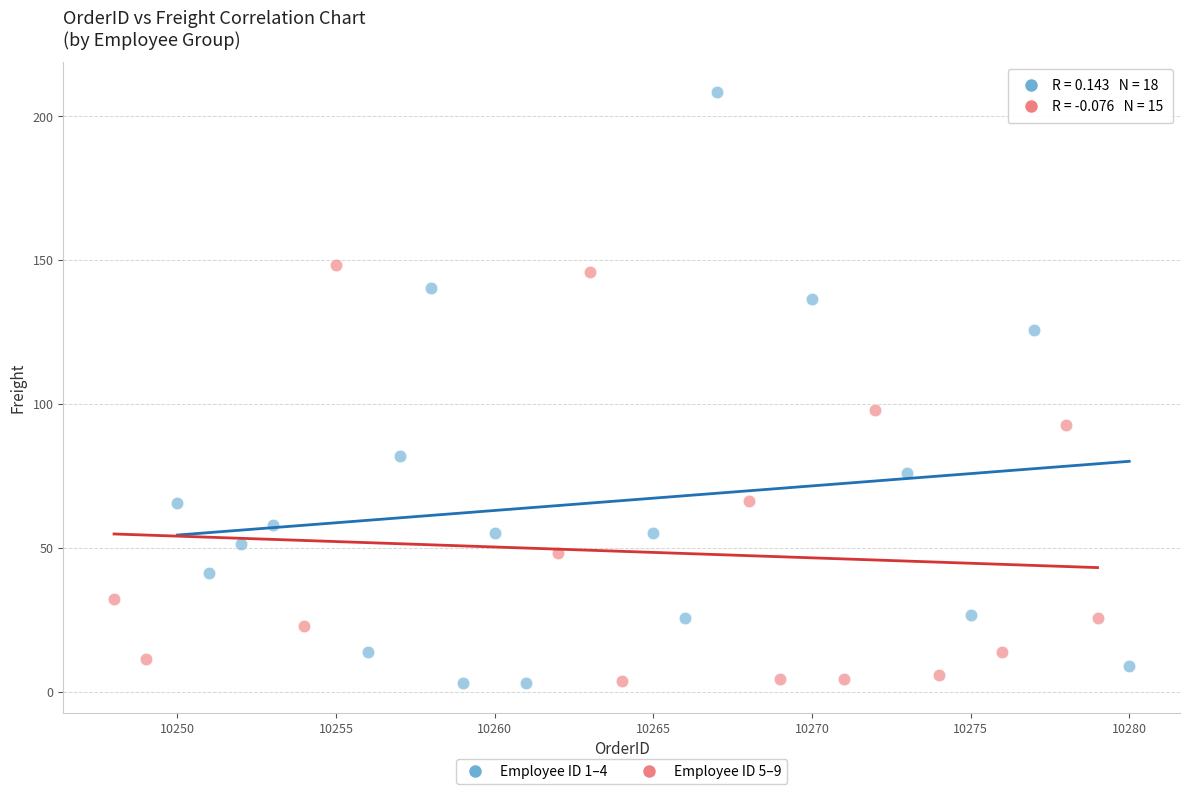

Which series has the largest Y range (max minus min)?

Employee ID 1–4